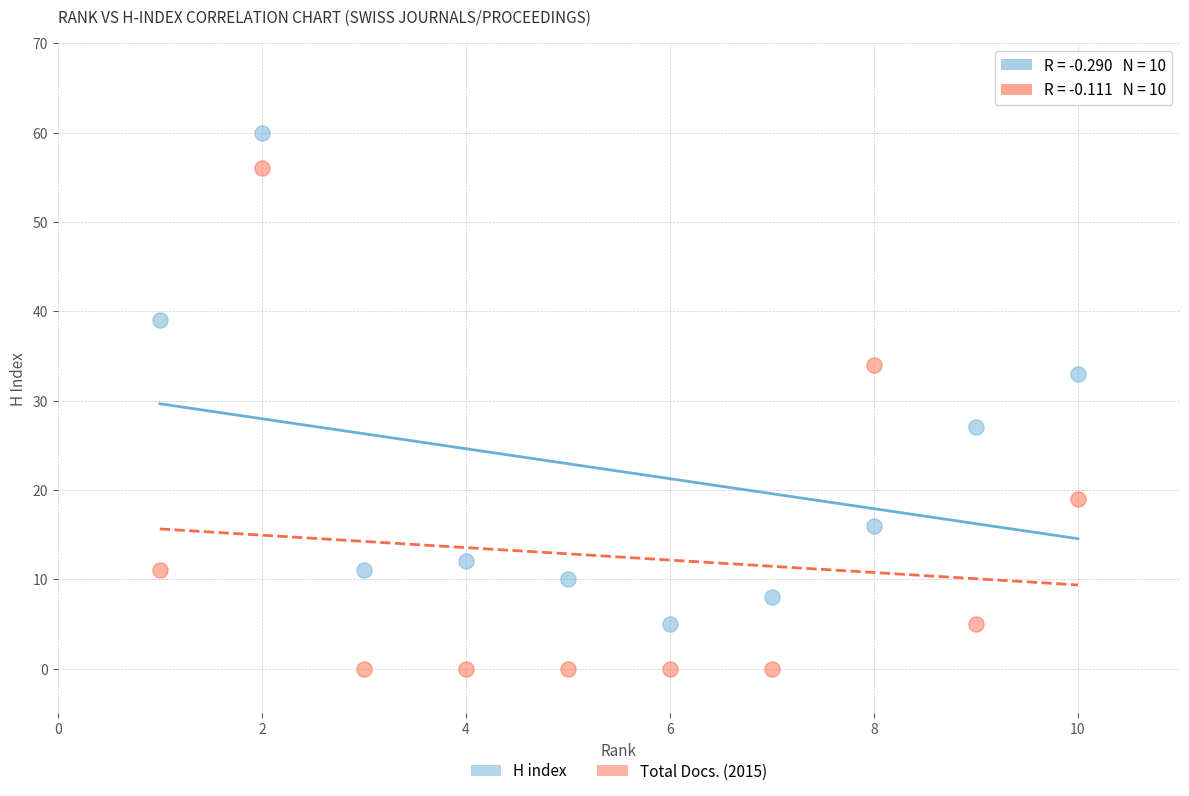

What are all the series names shown in the legend?

H index, Total Docs. (2015)